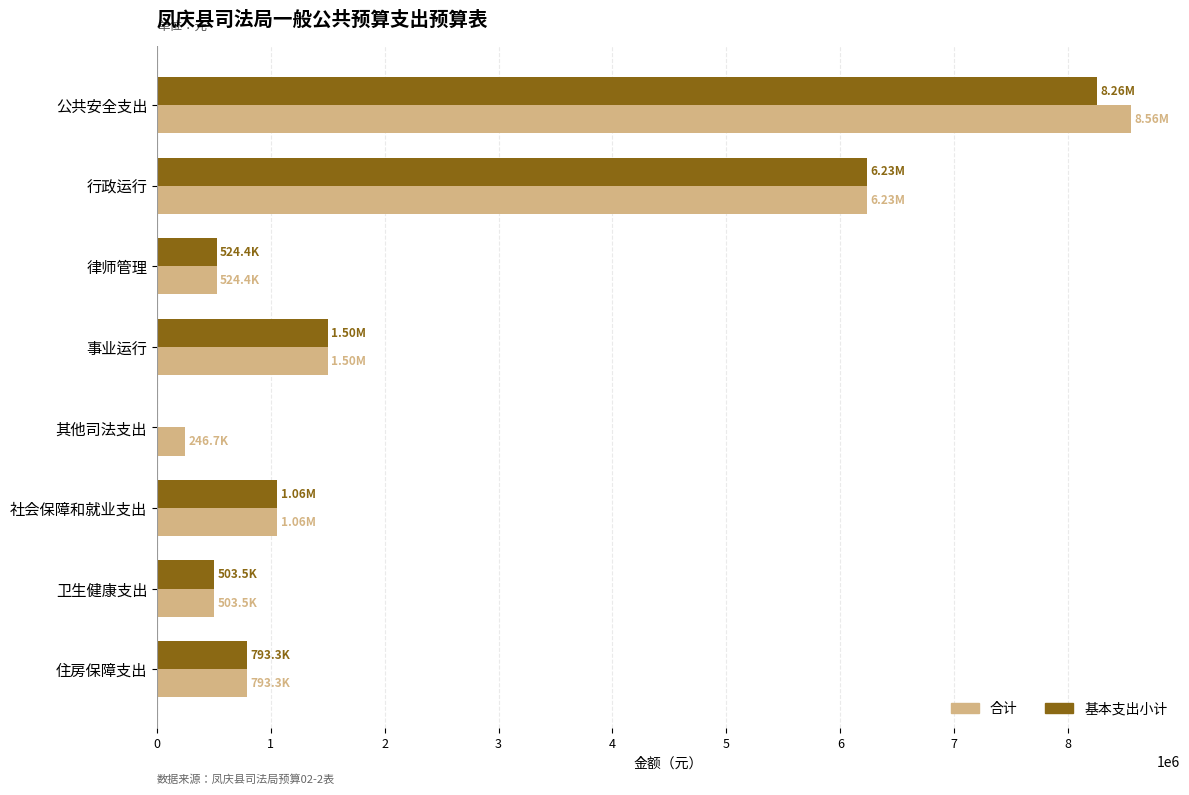

At which category is the sum across all series the highest?

公共安全支出